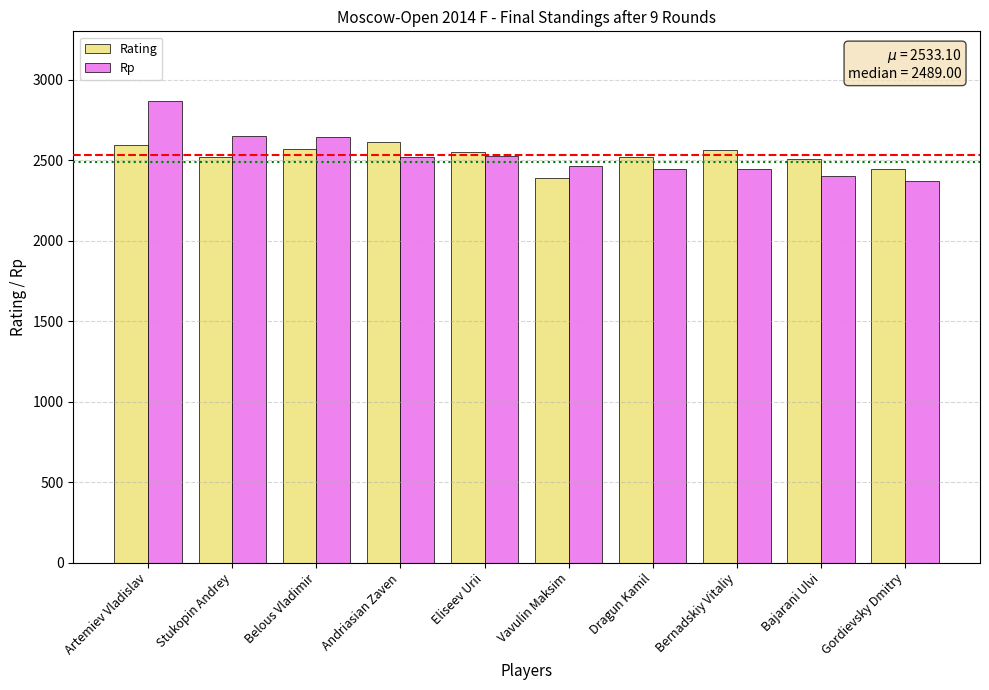

The value of Rp at Stukopin Andrey is 1655. True or false?

False